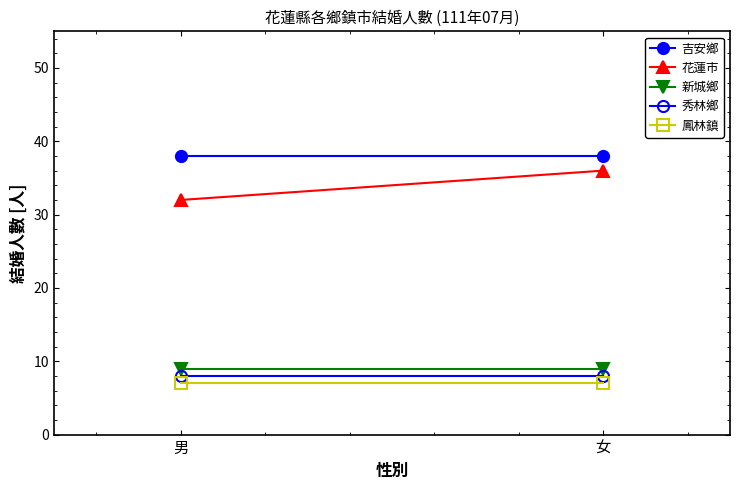

What is the difference between the highest and lowest values at 女?

31